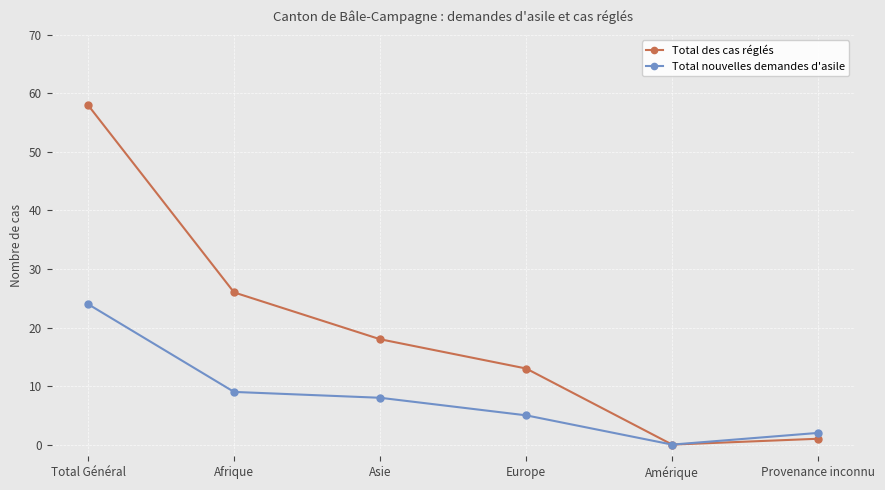

Between Europe and Provenance inconnu, which series saw the biggest shift?

Total des cas réglés